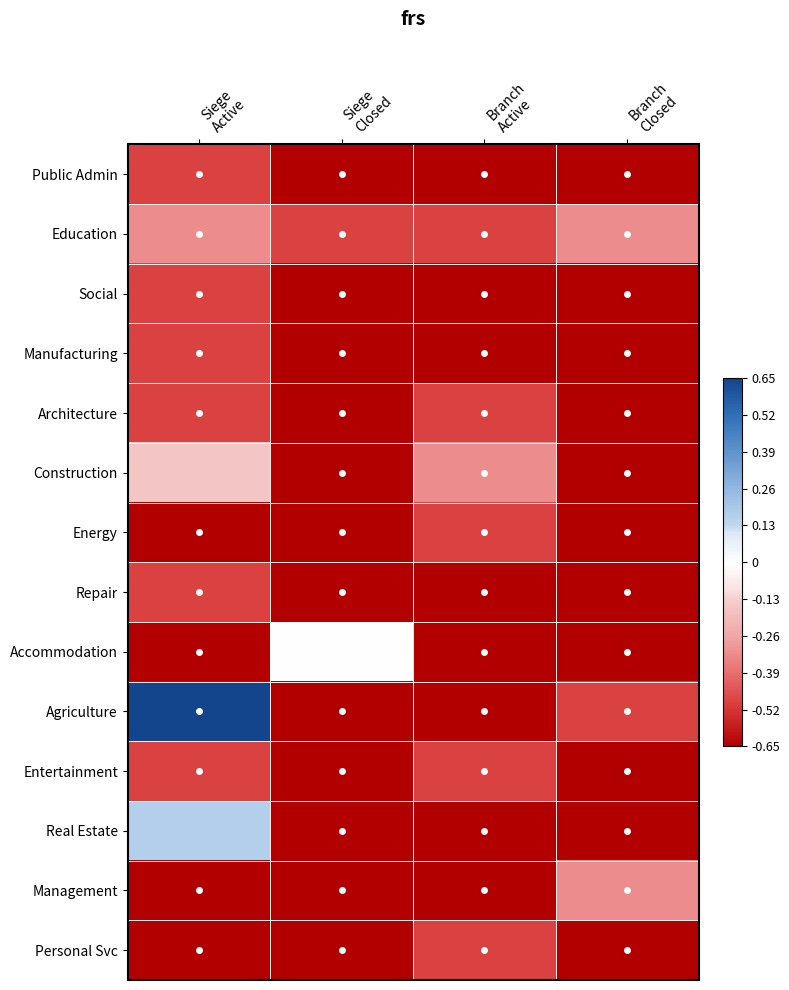

Between Siege
Closed and Branch
Active, which is larger?

Siege
Closed